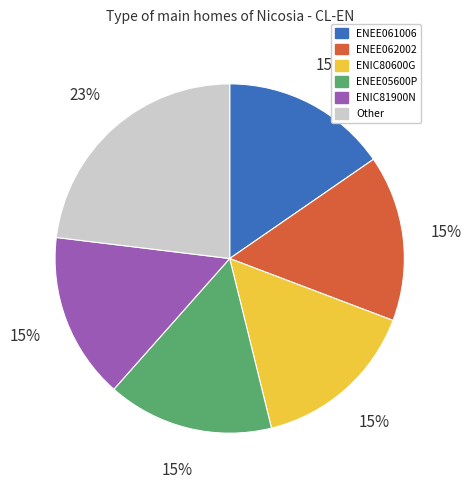

To the nearest percent, what portion does ENEE05600P represent?

15%